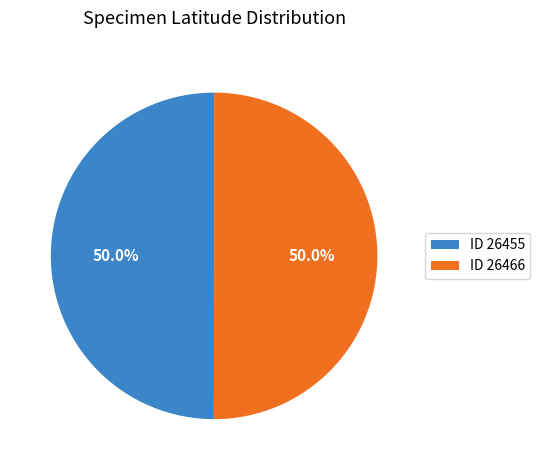

What is the ratio of the value at ID 26455 to the value at ID 26466?

1.0